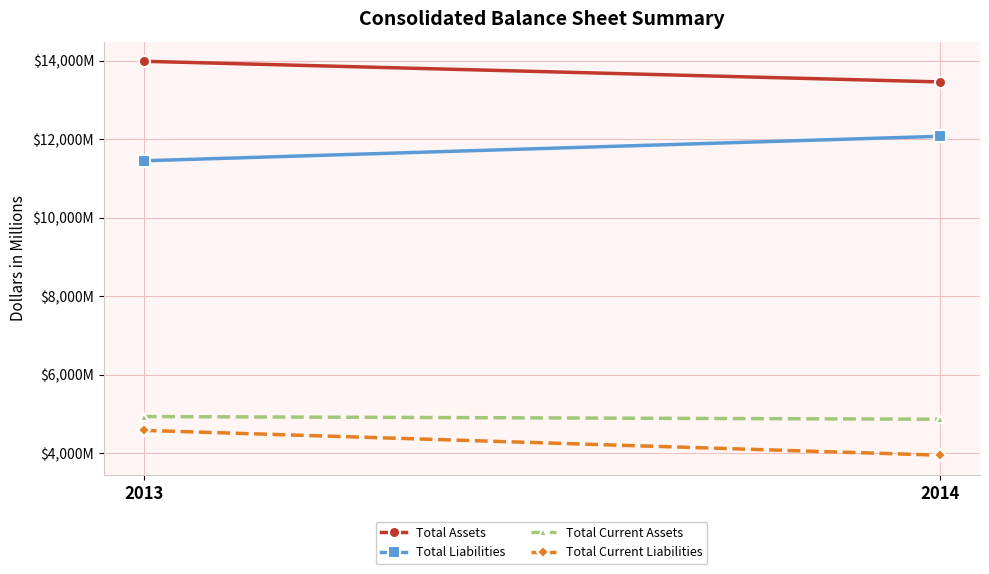

Which series changed the most between 2013 and 2014?

Total Current Liabilities